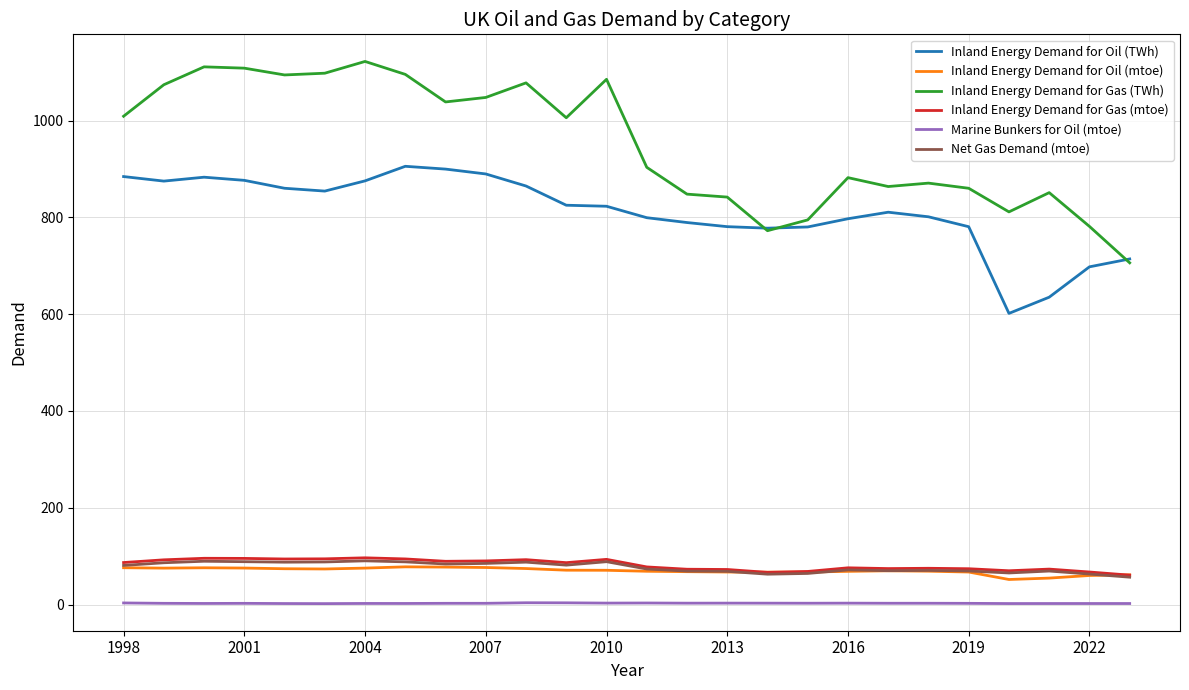

How many distinct data groups are displayed?

6